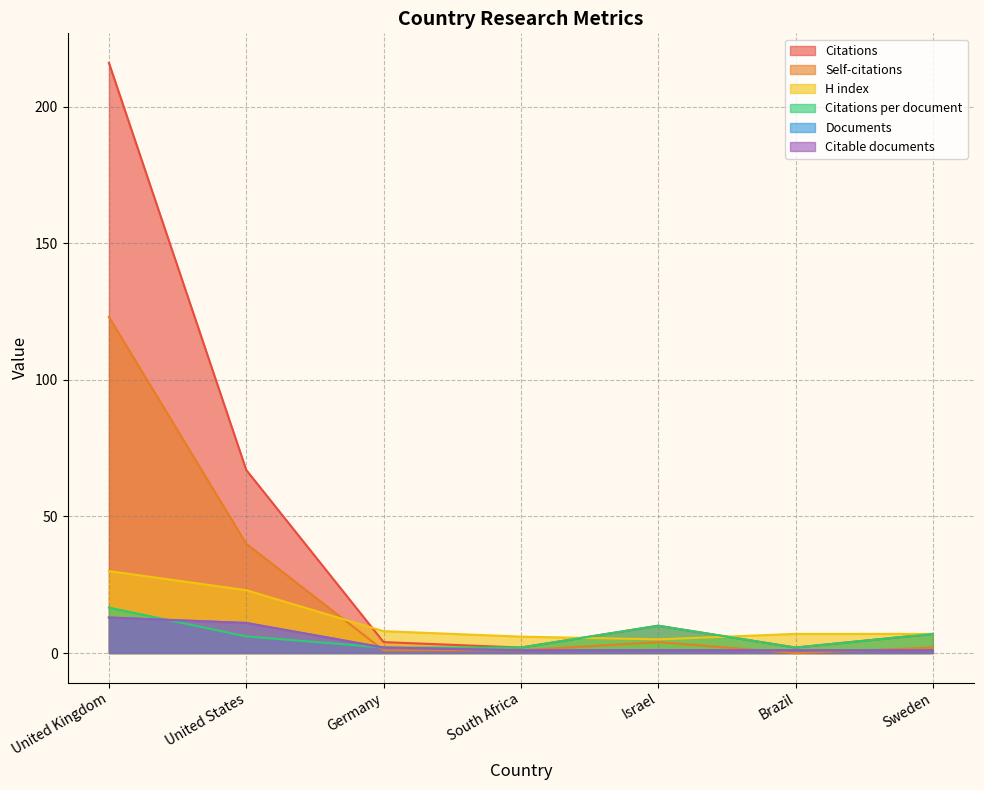

After their last crossing, which series has the higher values: Citations per document or H index?

H index